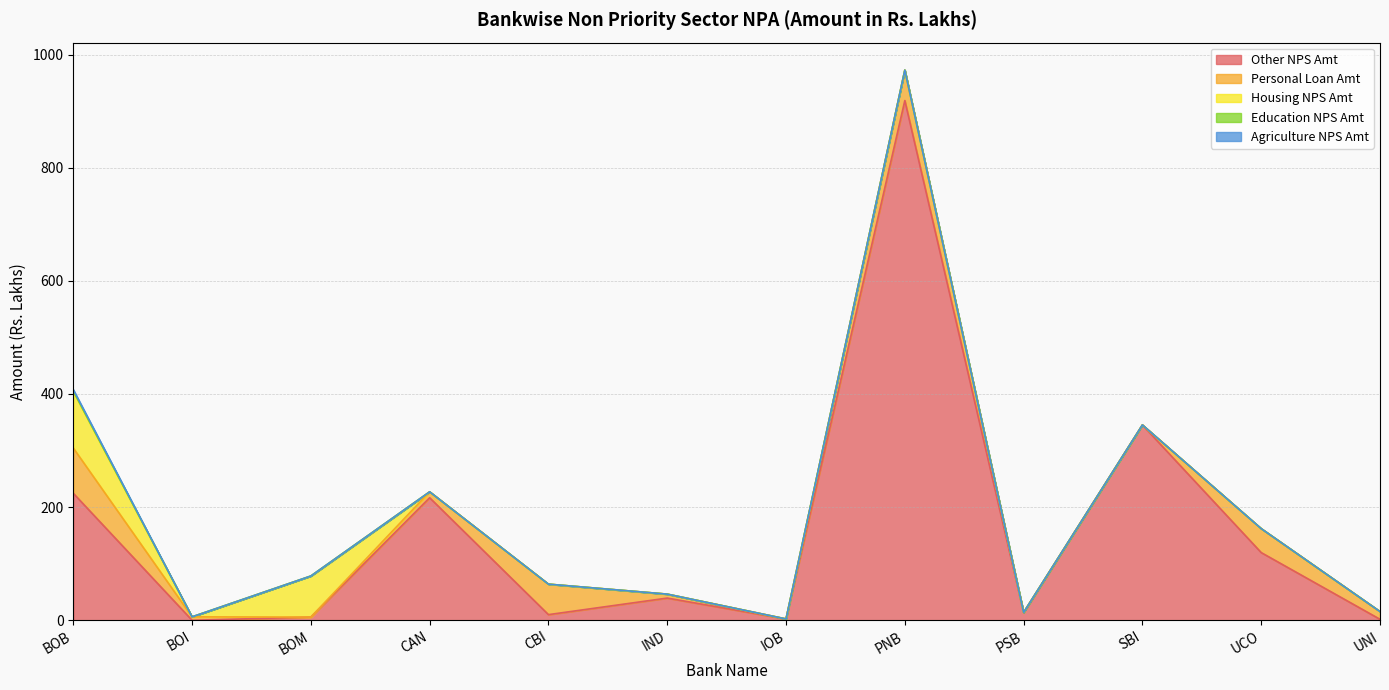

Read the Personal Loan Amt value at BOI.

6.1